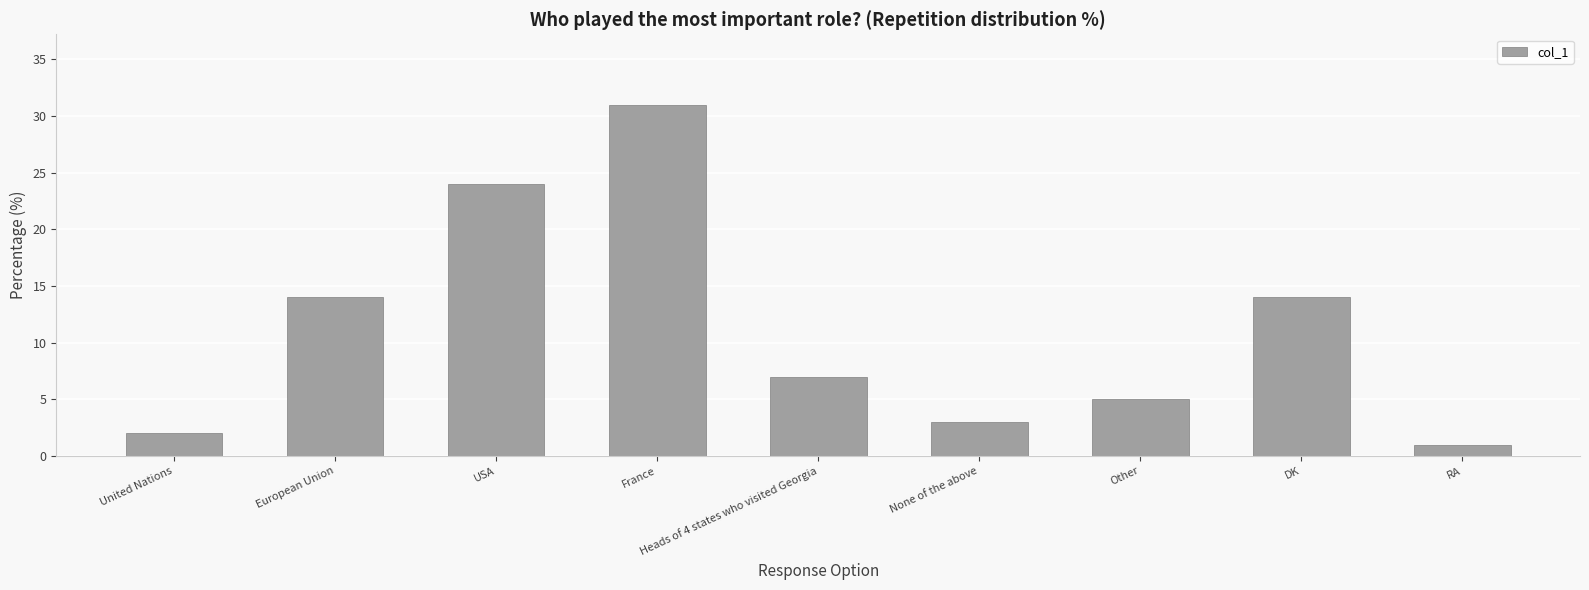

How many bars are there in total?

9